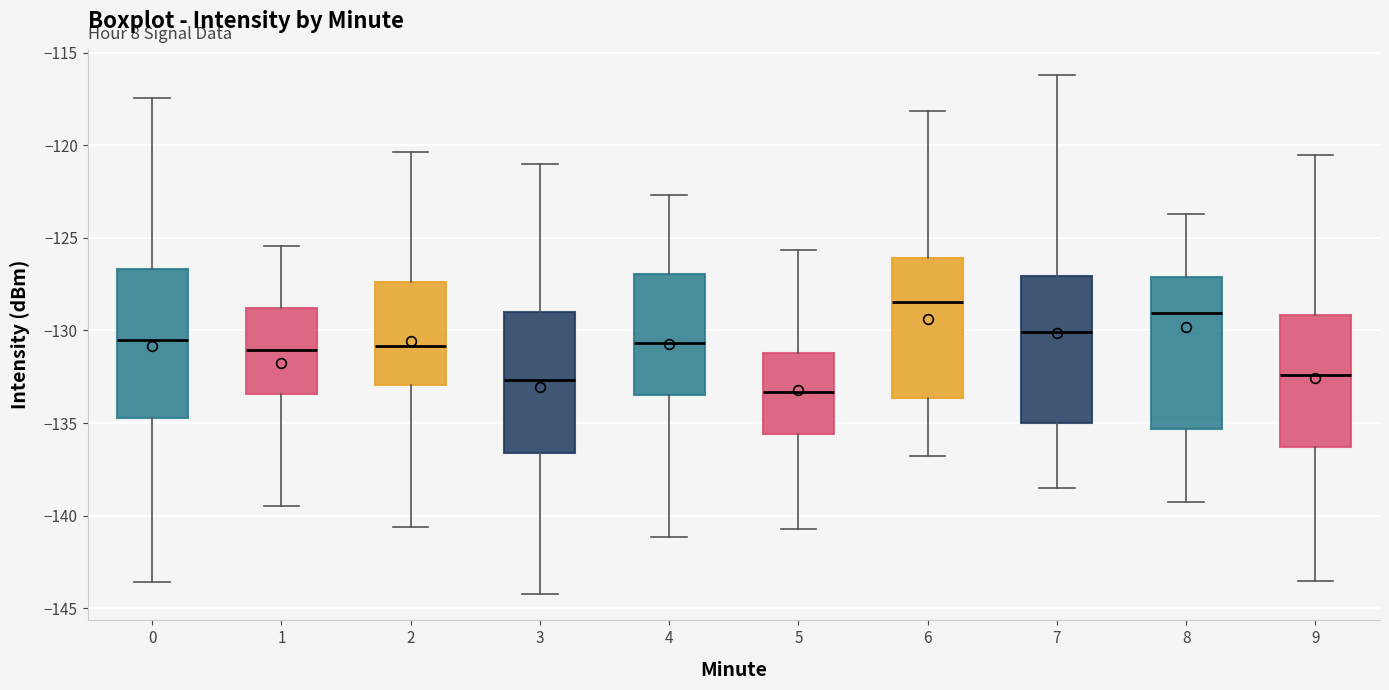

Reading left to right, read every box against the y-axis: the position of its median line, the range the box covers, and the ends of its whiskers. The values are not printed on the chart, so give them approximately, as read against the axis.

0: median -130.5, box -134.5 to -126.5, whiskers -143.5 to -117.5
1: median -131.0, box -133.5 to -129.0, whiskers -139.5 to -125.5
2: median -131.0, box -133.0 to -127.5, whiskers -140.5 to -120.5
3: median -132.5, box -136.5 to -129.0, whiskers -144.5 to -121.0
4: median -130.5, box -133.5 to -127.0, whiskers -141.0 to -122.5
5: median -133.5, box -135.5 to -131.0, whiskers -140.5 to -125.5
6: median -128.5, box -133.5 to -126.0, whiskers -137.0 to -118.0
7: median -130.0, box -135.0 to -127.0, whiskers -138.5 to -116.0
8: median -129.0, box -135.5 to -127.0, whiskers -139.5 to -123.5
9: median -132.5, box -136.5 to -129.0, whiskers -143.5 to -120.5